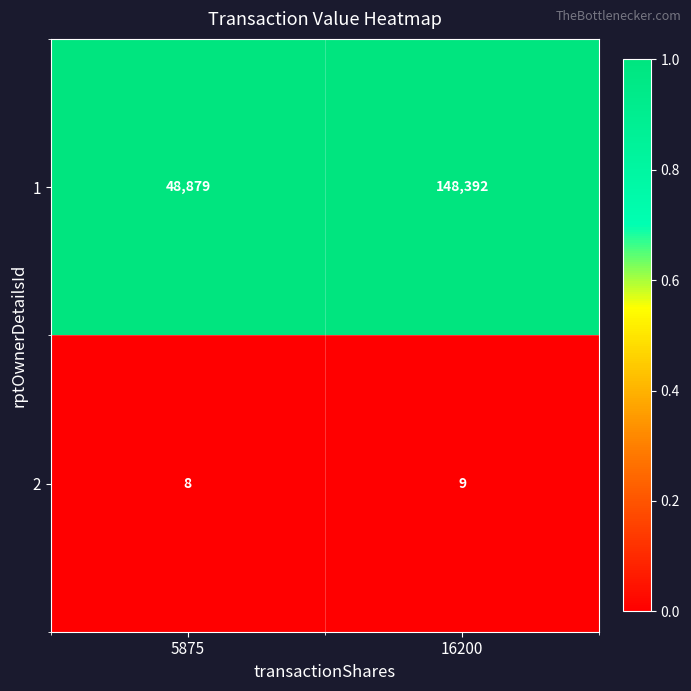

The 2 series shows 3 at 16200. True or false?

False